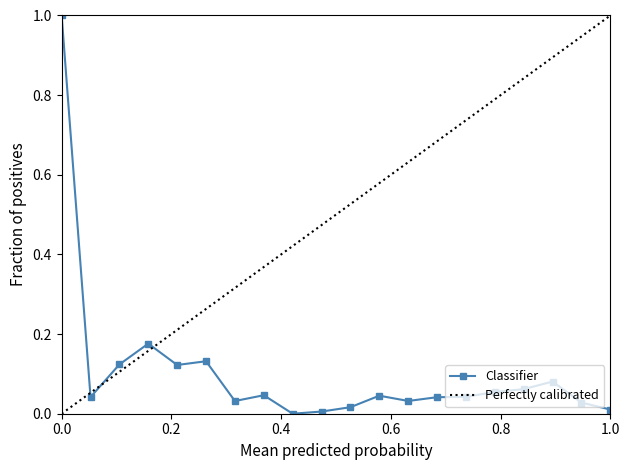

The chart shows a value of 0.1 at 4. True or false?

False